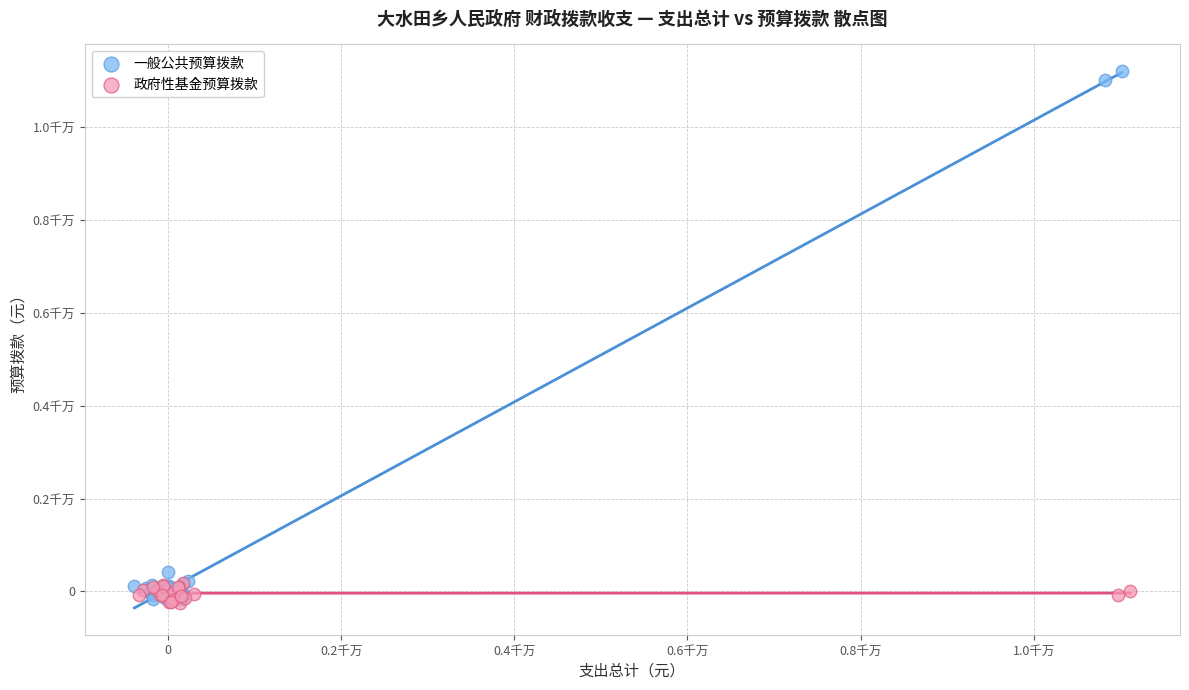

Which series has the largest Y range (max minus min)?

一般公共预算拨款